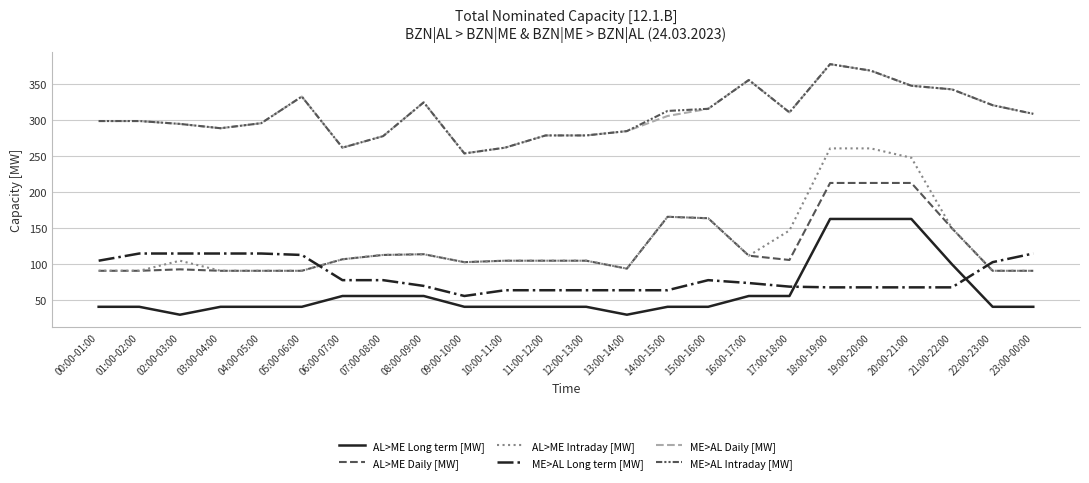

What is the value of the ME>AL Intraday [MW] point at the 14th from the left?

285